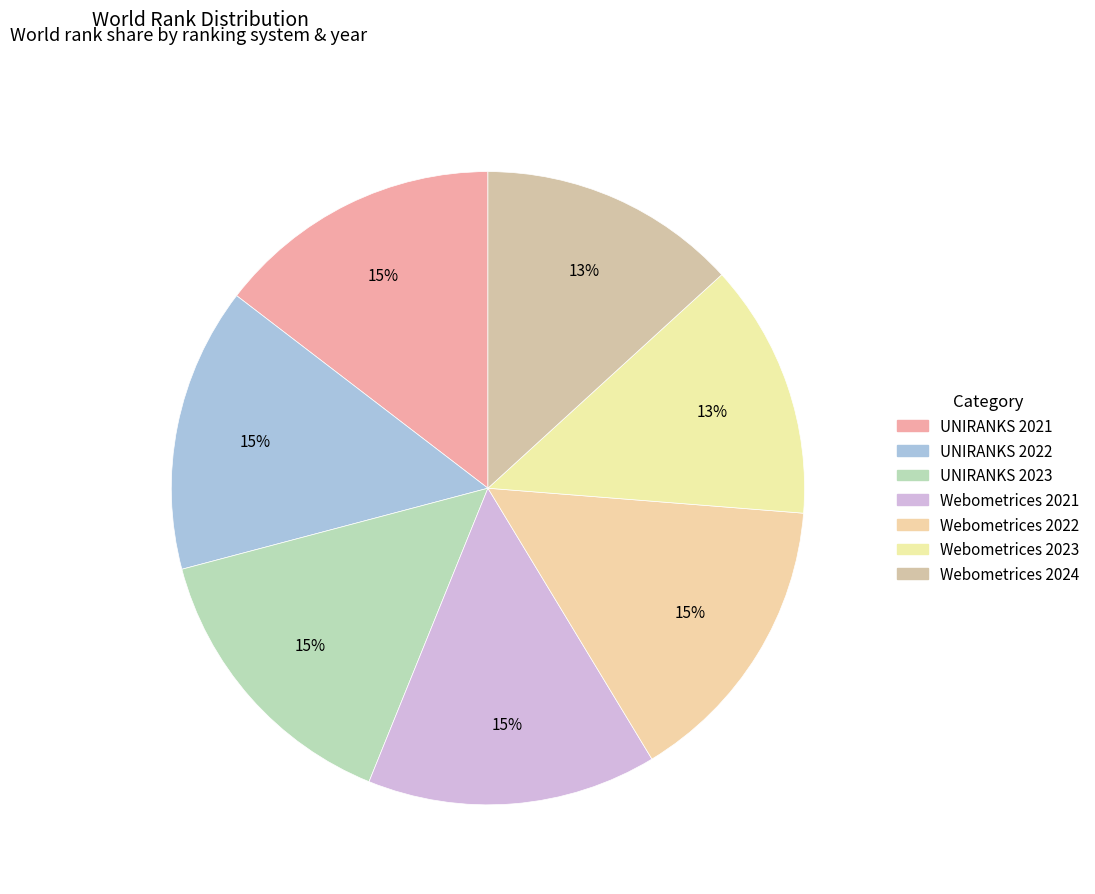

How many slices are in this pie chart?

7